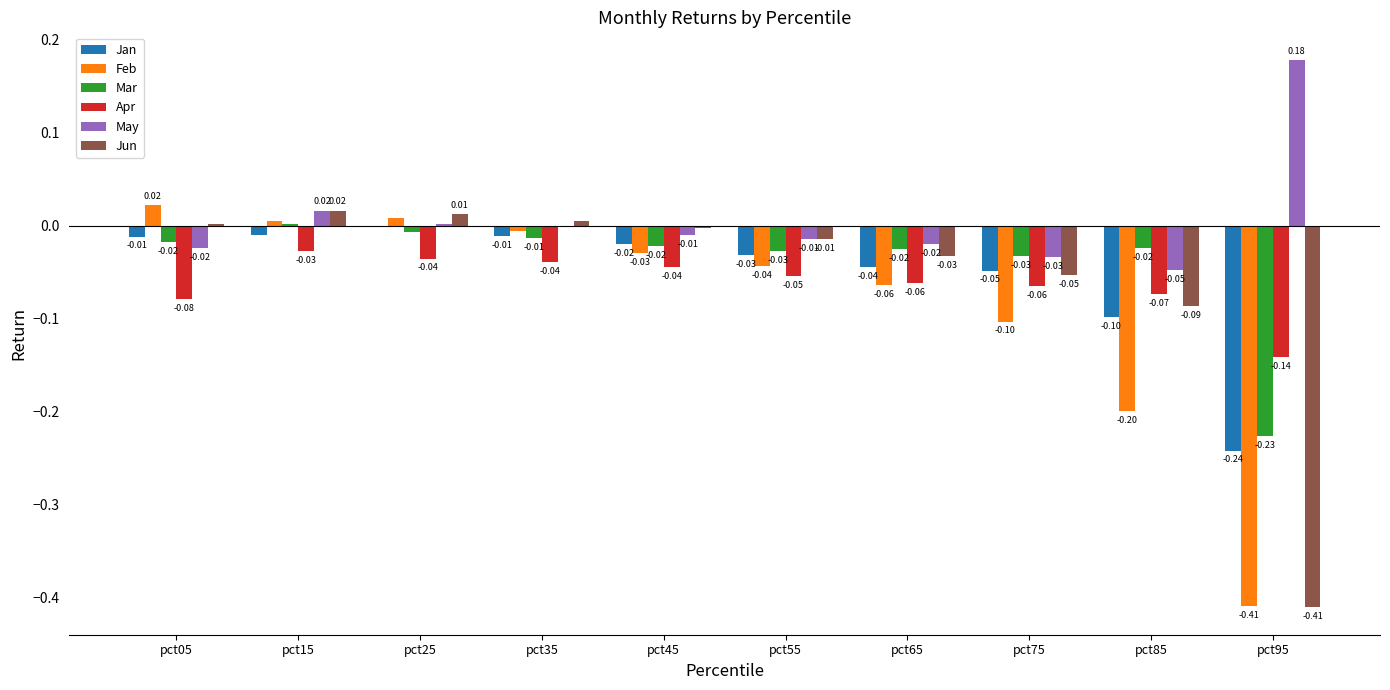

Is the value of May at pct25 greater than the value of Mar at pct75?

Yes